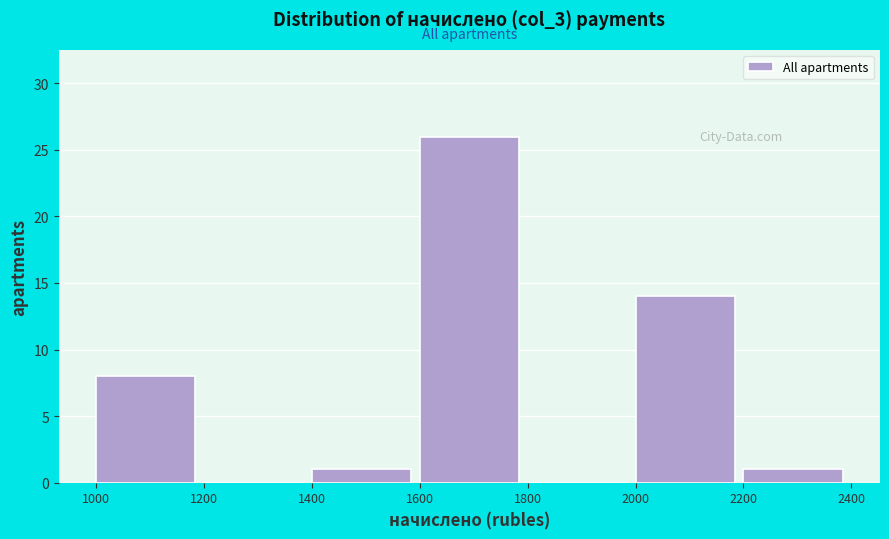

How tall is the bar that spans 1600 to 1800 on the x-axis? The values are not printed on the chart, so give them approximately, as read against the axis.

26